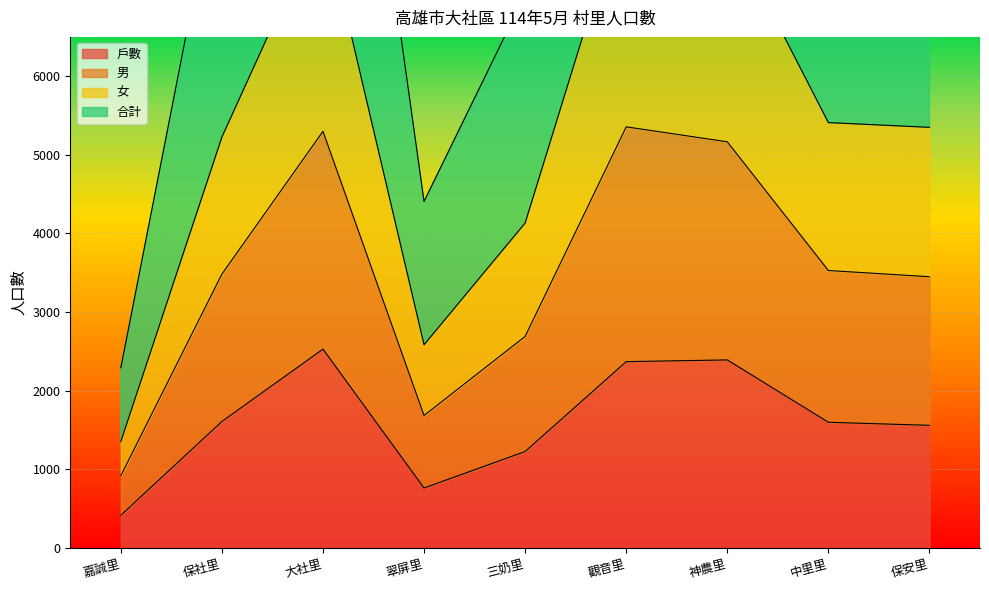

Is it true that 戶數 equals 2064 at 保安里?

False